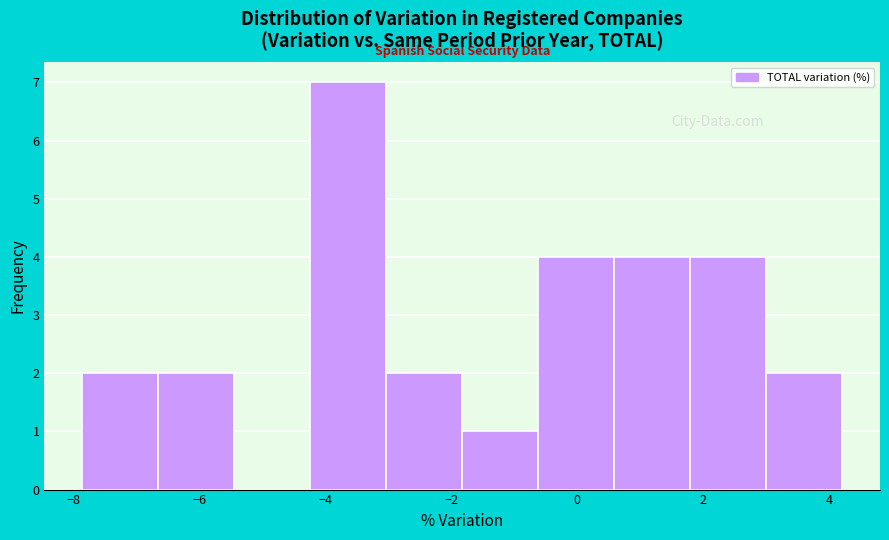

What is the height of the bar covering -0.6 to 0.6 on the x-axis? Neither the bar edges nor the heights are printed on the chart, so give them approximately, as read against the axes.

4